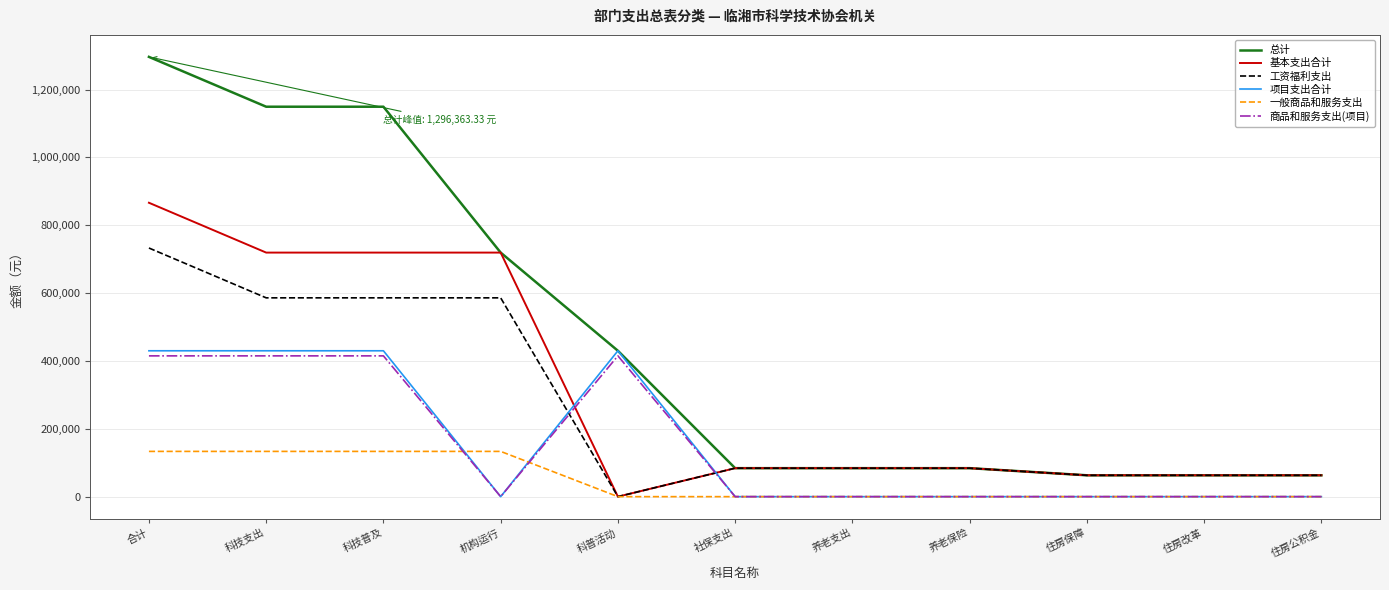

What is the difference between the maximum and second lowest values in the 工资福利支出 series?

669998.0